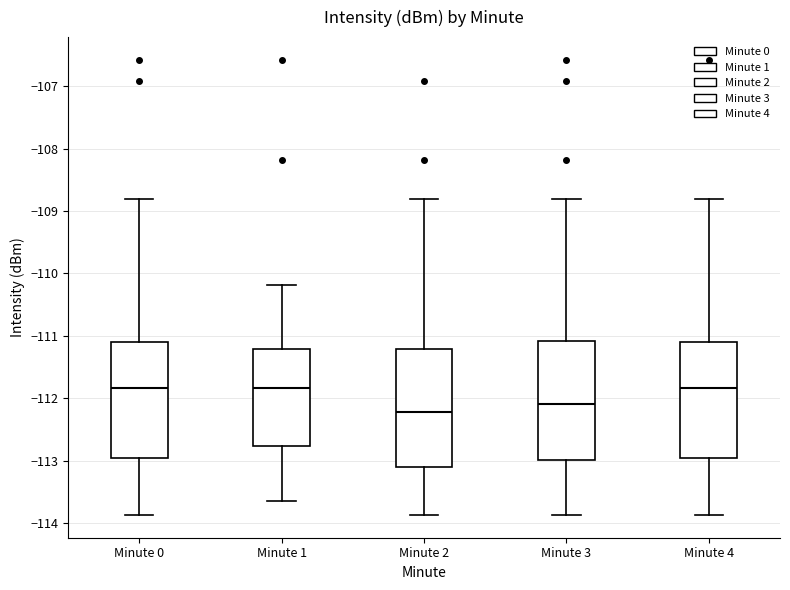

Reading left to right, transcribe this box plot: for each box, give where its median line is, the range the box spans, and where its two whiskers end, as read against the y-axis. The values are not printed on the chart, so give them approximately, as read against the axis.

Minute 0: median -111.8, box -113.0 to -111.1, whiskers -113.9 to -108.8
Minute 1: median -111.8, box -112.8 to -111.2, whiskers -113.6 to -110.2
Minute 2: median -112.2, box -113.1 to -111.2, whiskers -113.9 to -108.8
Minute 3: median -112.1, box -113.0 to -111.1, whiskers -113.9 to -108.8
Minute 4: median -111.8, box -113.0 to -111.1, whiskers -113.9 to -108.8